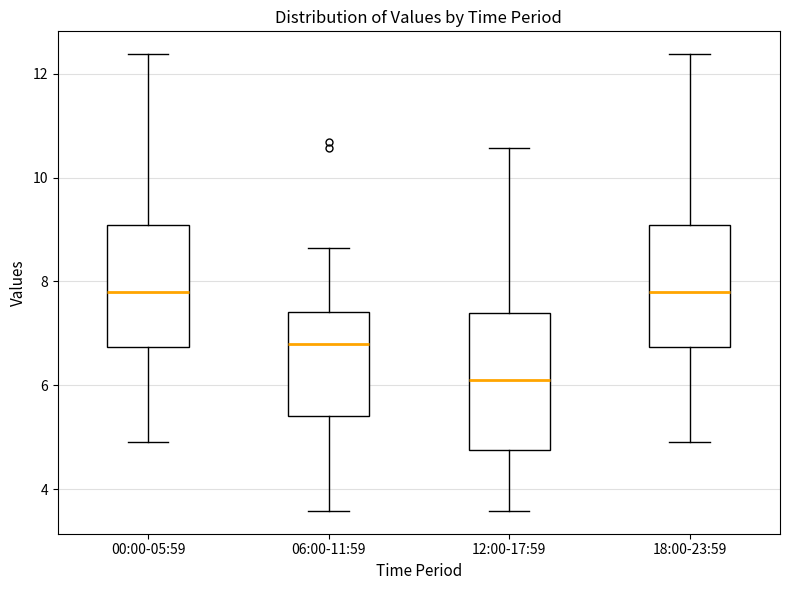

Where does the lower whisker of the box for 18:00-23:59 end on the y-axis? The values are not printed on the chart, so give them approximately, as read against the axis.

5.0